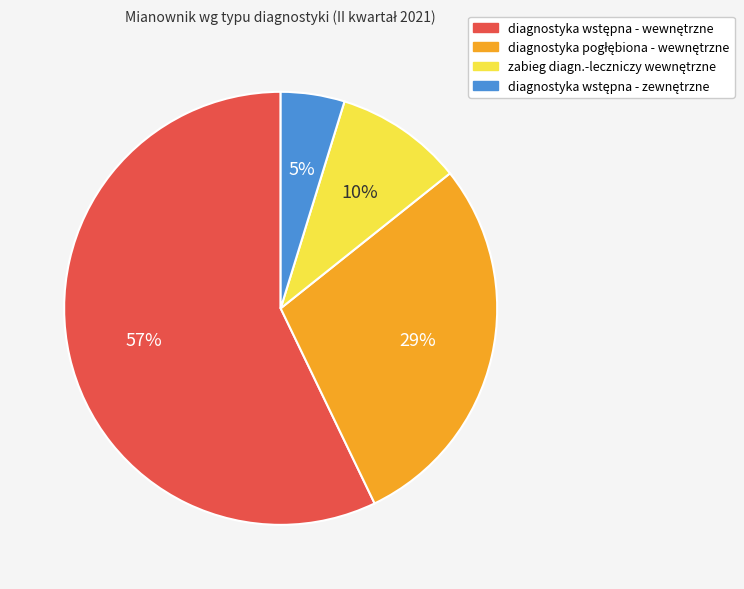

Does any single category account for the majority?

Yes